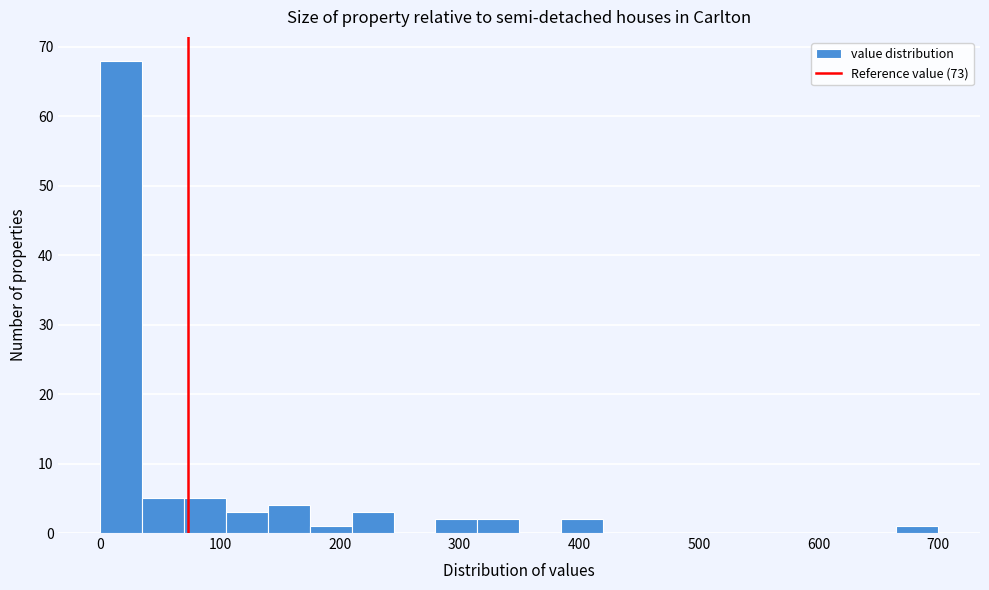

Around what value on the x-axis is the tallest bar? Give the approximate position of its centre, as read against the axis.

20